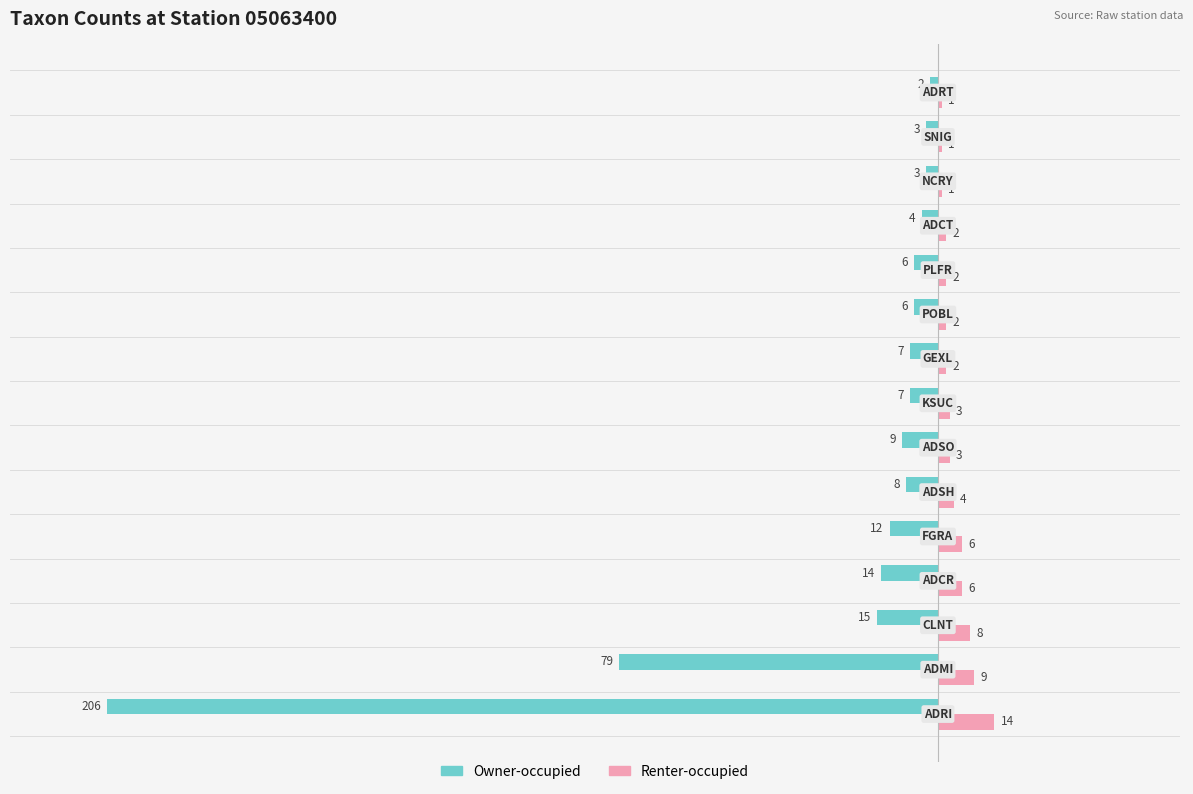

Which series has the largest range (max minus min)?

Owner-occupied